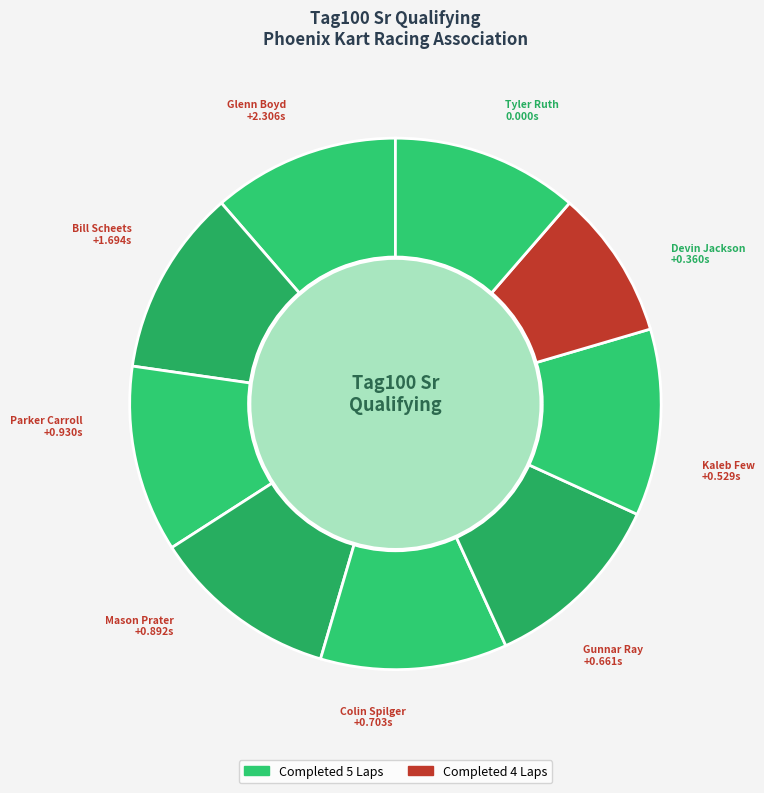

To the nearest percent, what percentage of the pie is Gunnar Ray?

11%